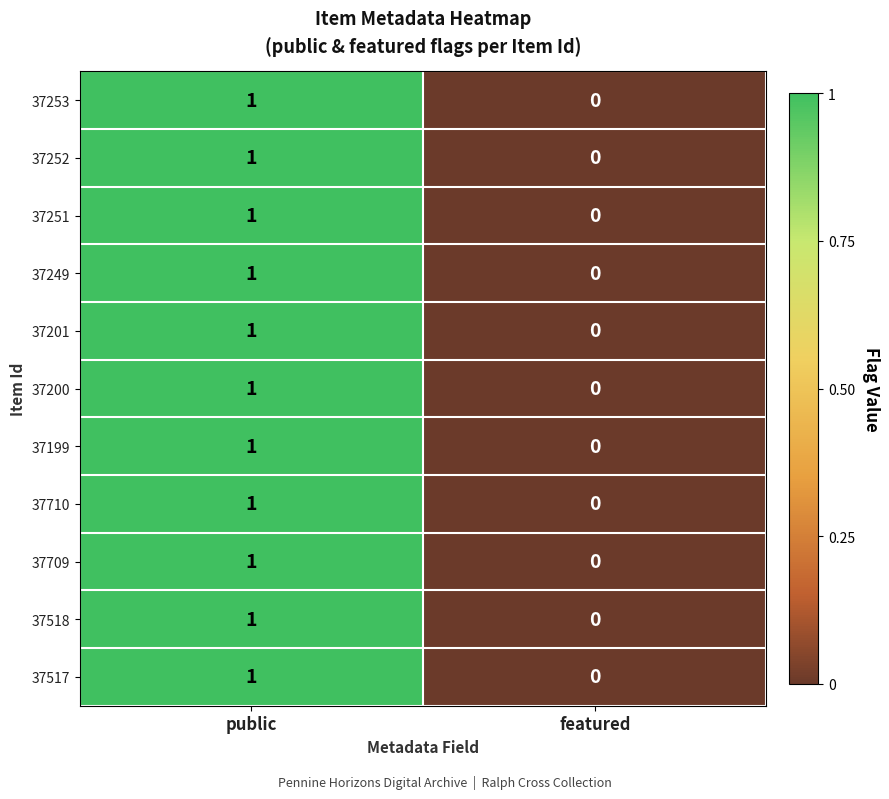

True or false: 37710 has a value of 1 at public.

True